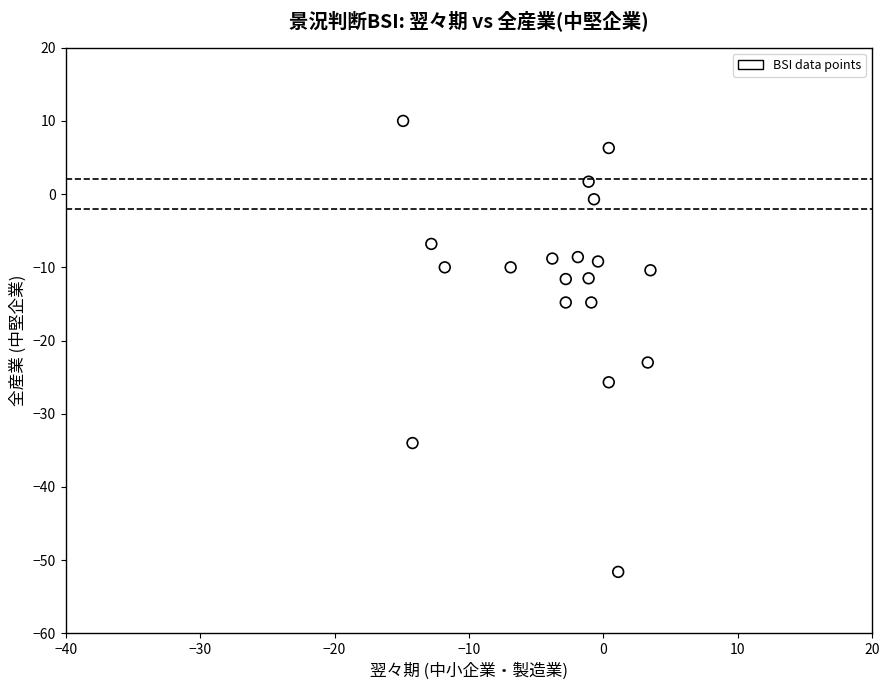

What is the range of Y values (max minus min)?

61.6